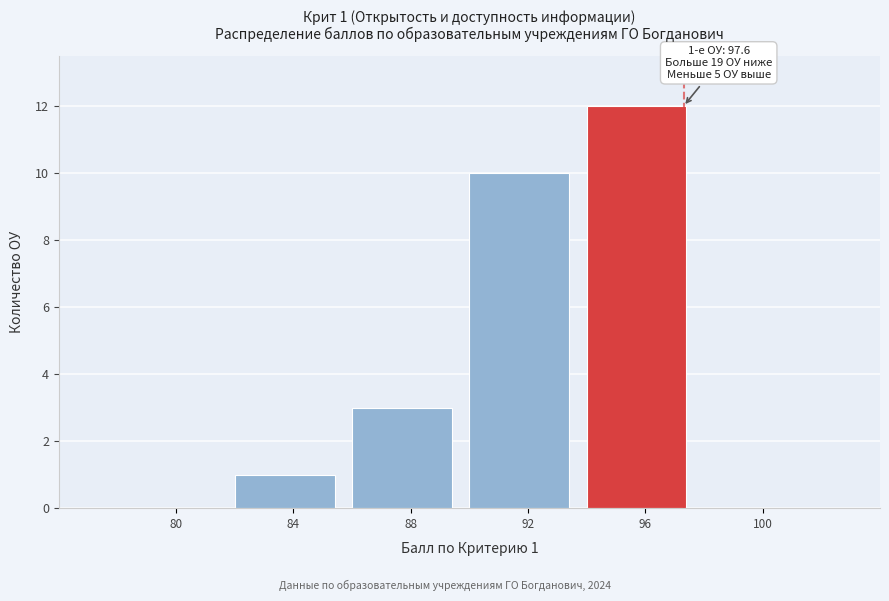

Reading left to right, what are all the values shown in this chart?

80=0	84=1	88=3	92=10	96=12	100=0